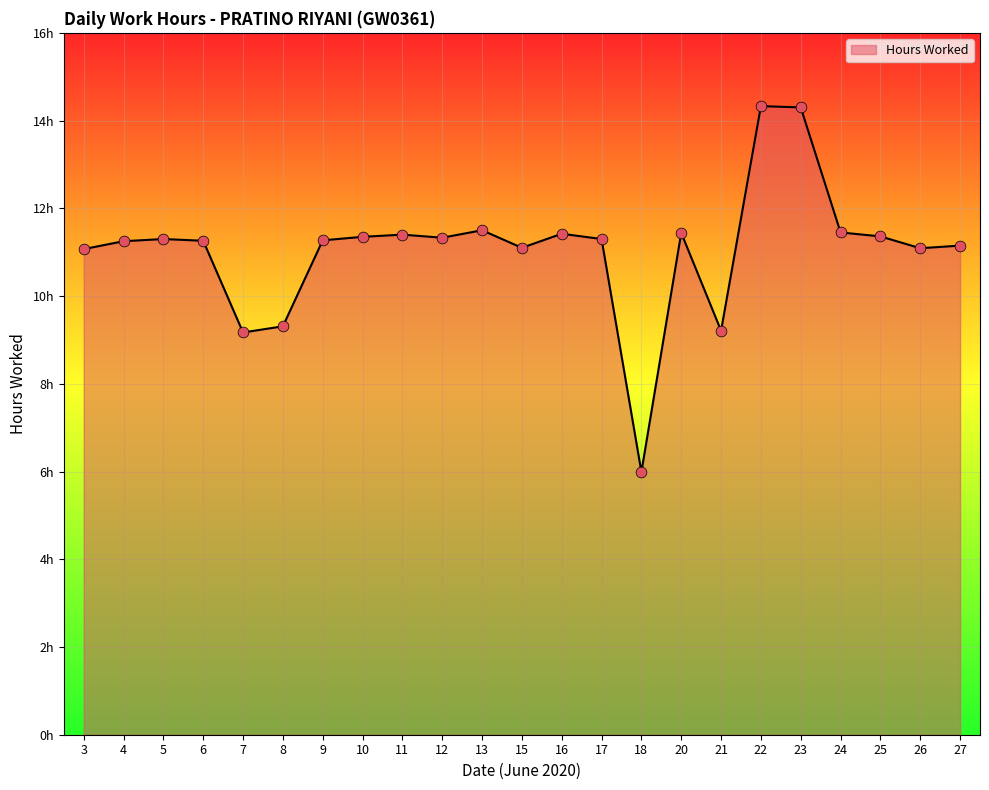

Is this an area chart (filled region under the line)?

Yes